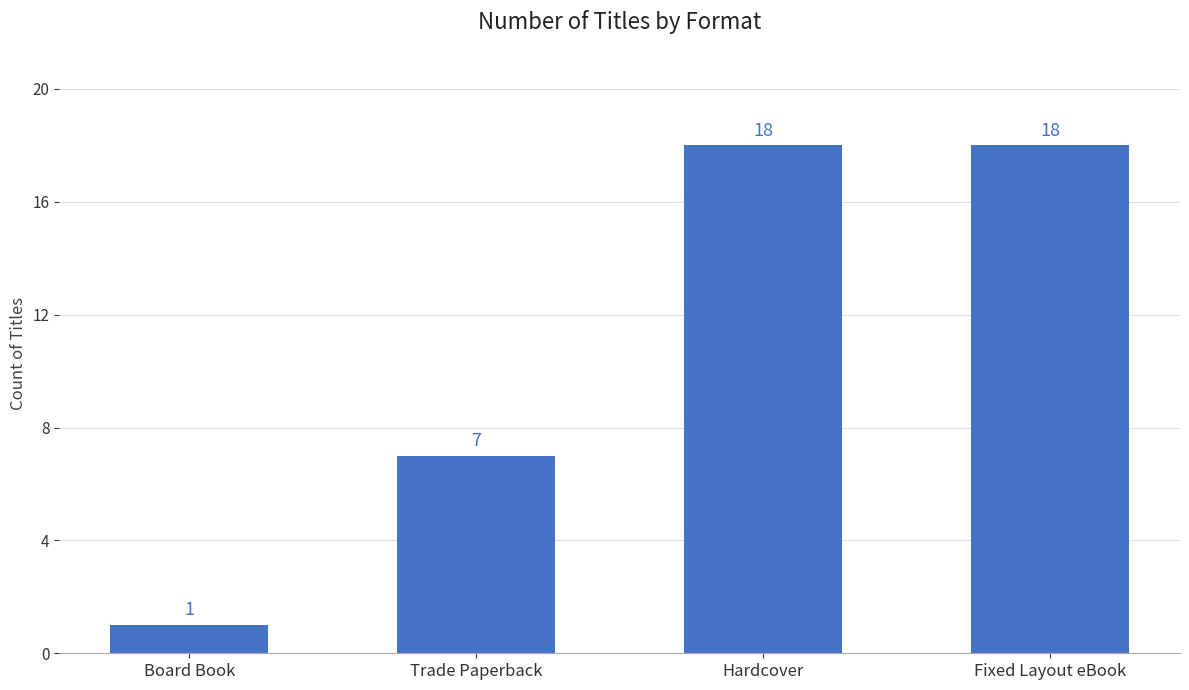

Is it true that the value at Fixed Layout eBook is 30?

False